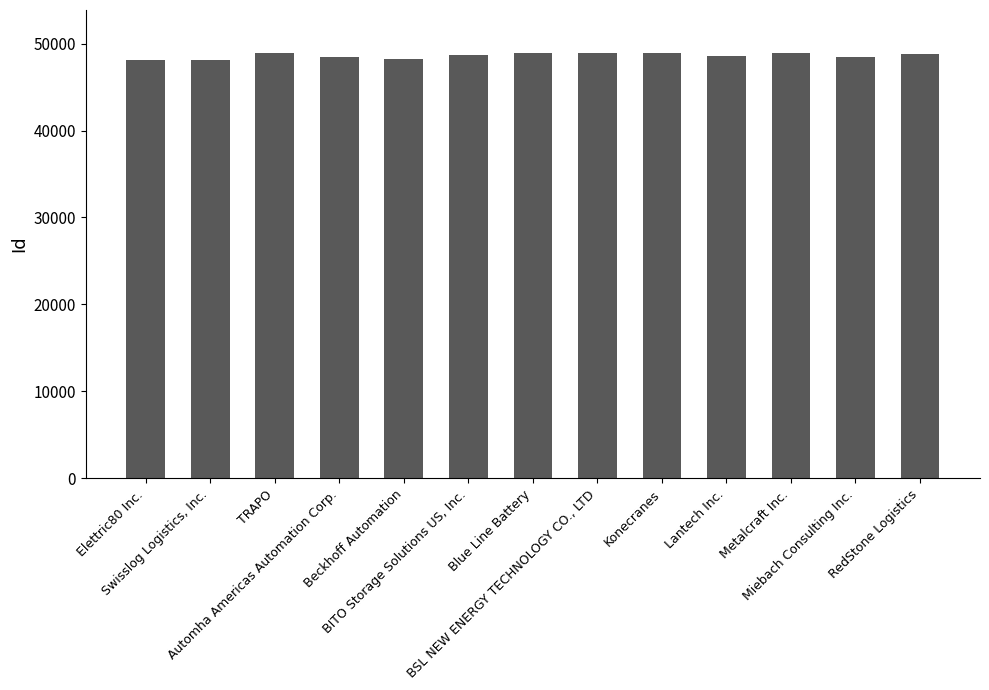

List the labels in order of value, largest first.

TRAPO, BSL NEW ENERGY TECHNOLOGY CO., LTD, Konecranes, Metalcraft Inc., Blue Line Battery, RedStone Logistics, BITO Storage Solutions US, Inc., Lantech Inc., Miebach Consulting Inc., Automha Americas Automation Corp., Beckhoff Automation, Elettric80 Inc., Swisslog Logistics, Inc.